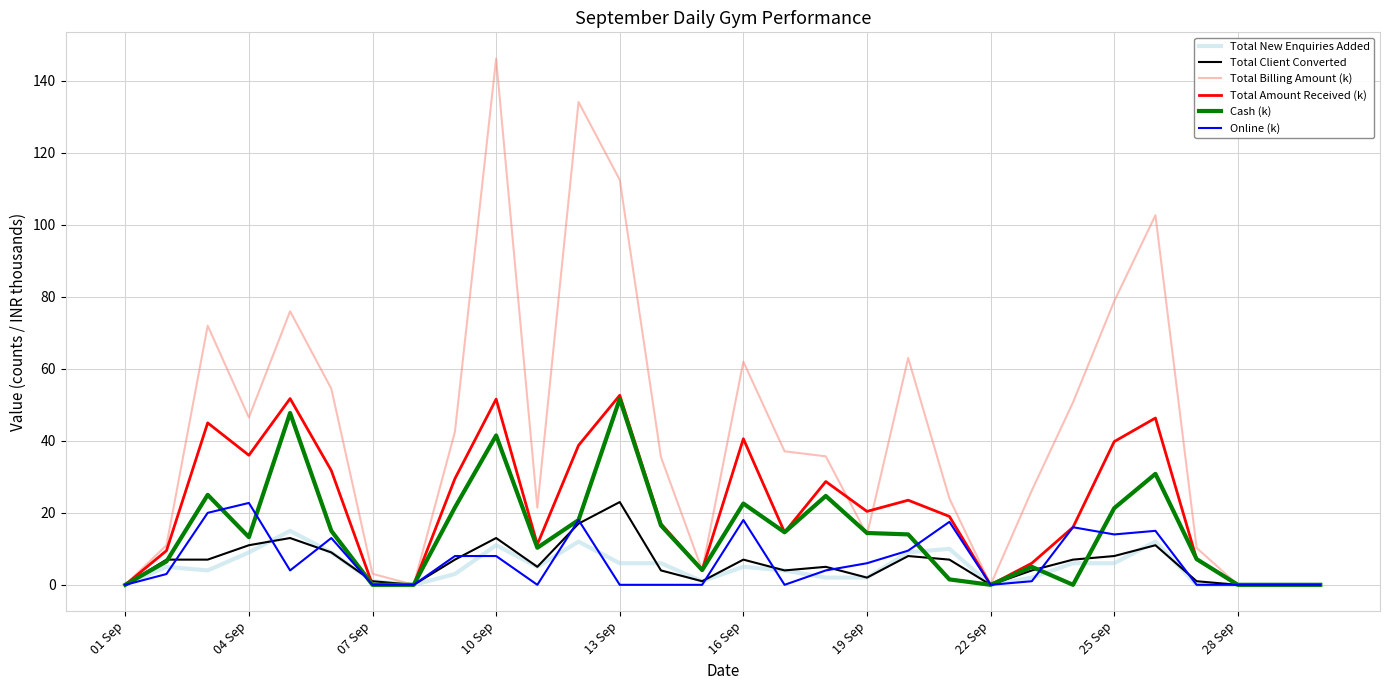

What are all the series names shown in the legend?

Total New Enquiries Added, Total Client Converted, Total Billing Amount (k), Total Amount Received (k), Cash (k), Online (k)